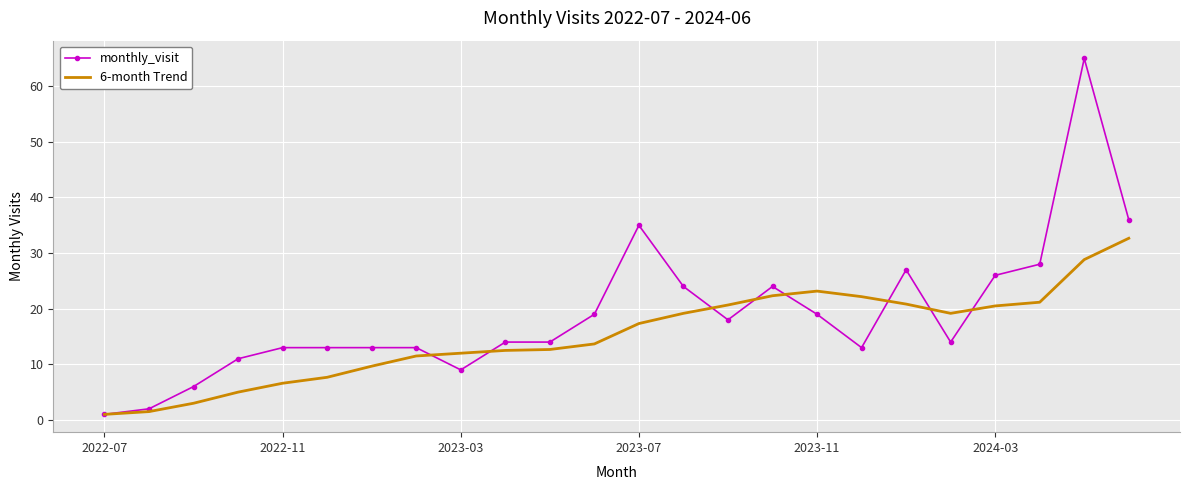

Which series has the largest range (max minus min)?

monthly_visit